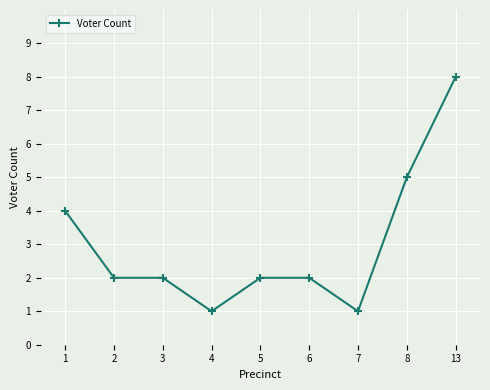

What is the change in value from 7 to 13?

+7